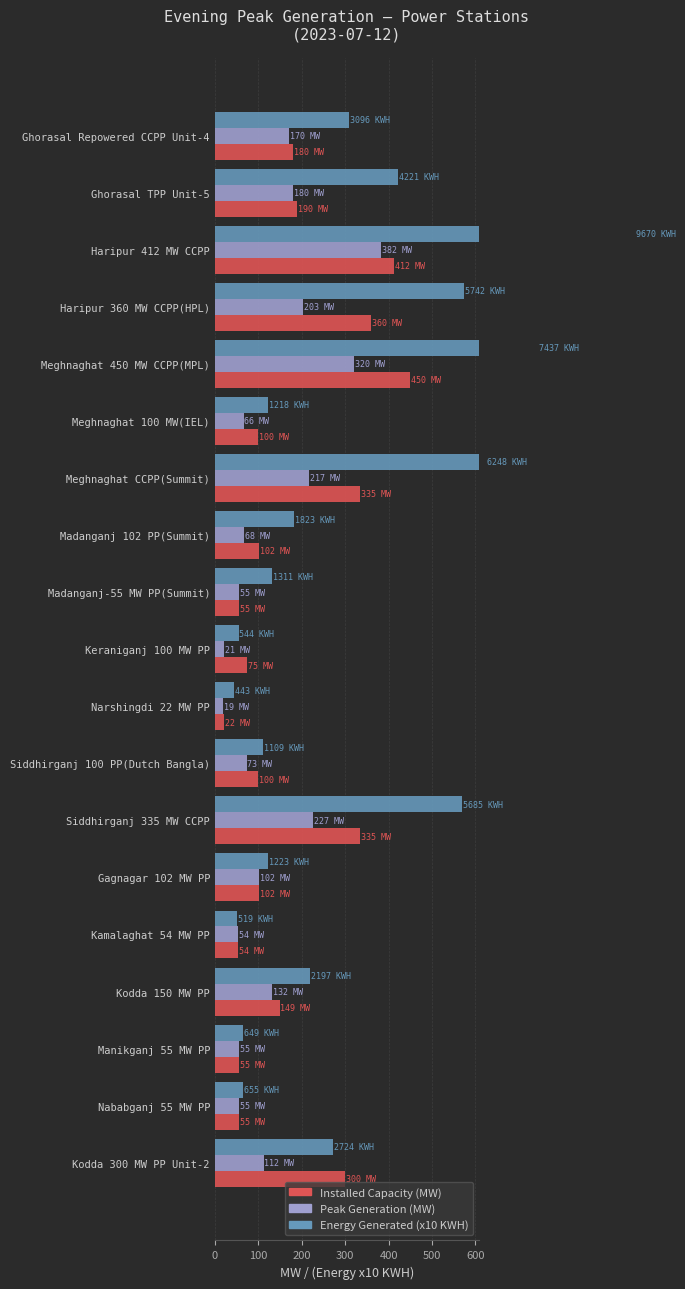

What is the label of the 16th bar from the right?

Haripur 360 MW CCPP(HPL)